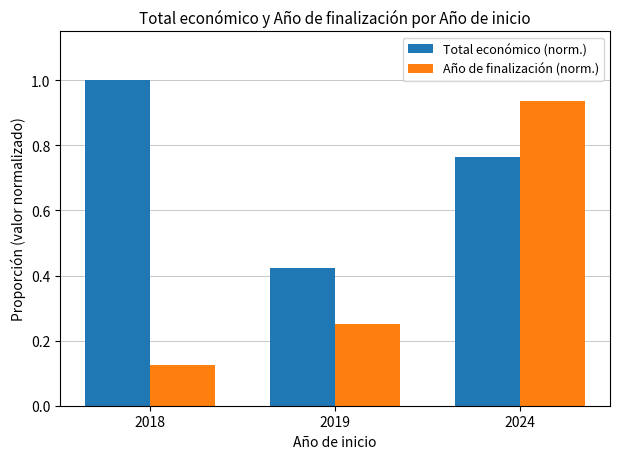

What is the total value across all series at 2018?

1.1